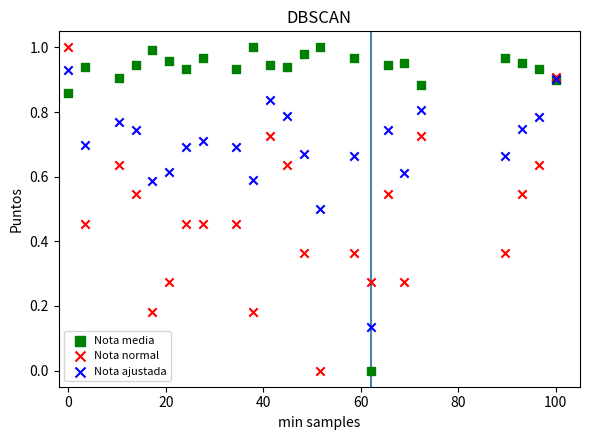

What is the X range (max minus min) for the scatter plot?

100.0